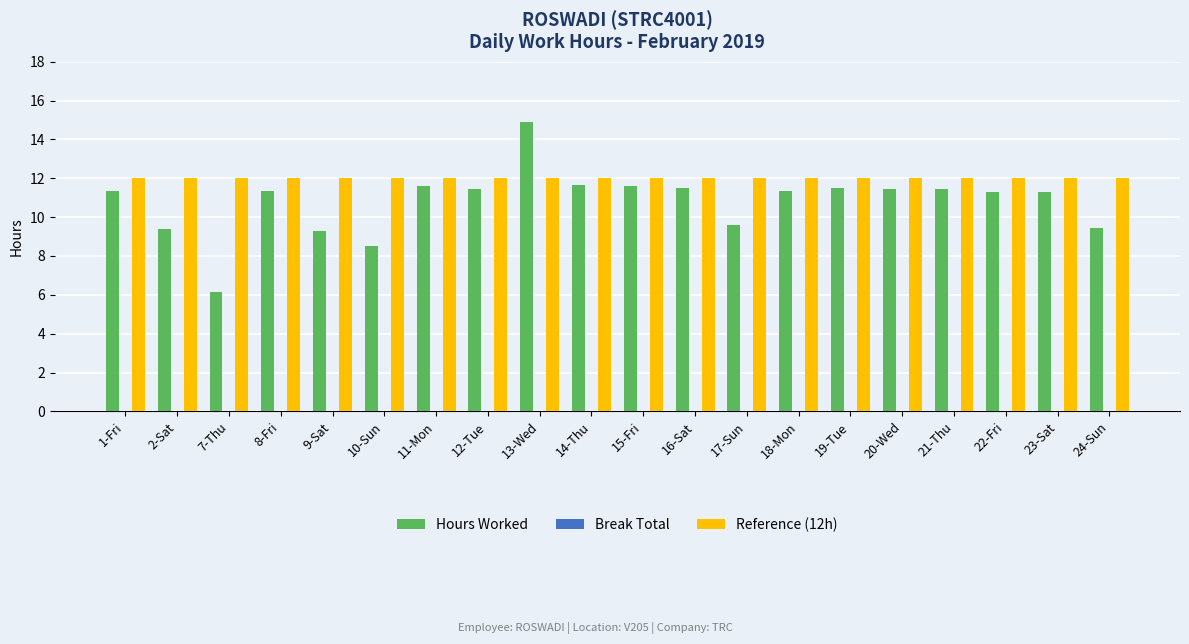

What is the sum of all Reference (12h) values?

240.0